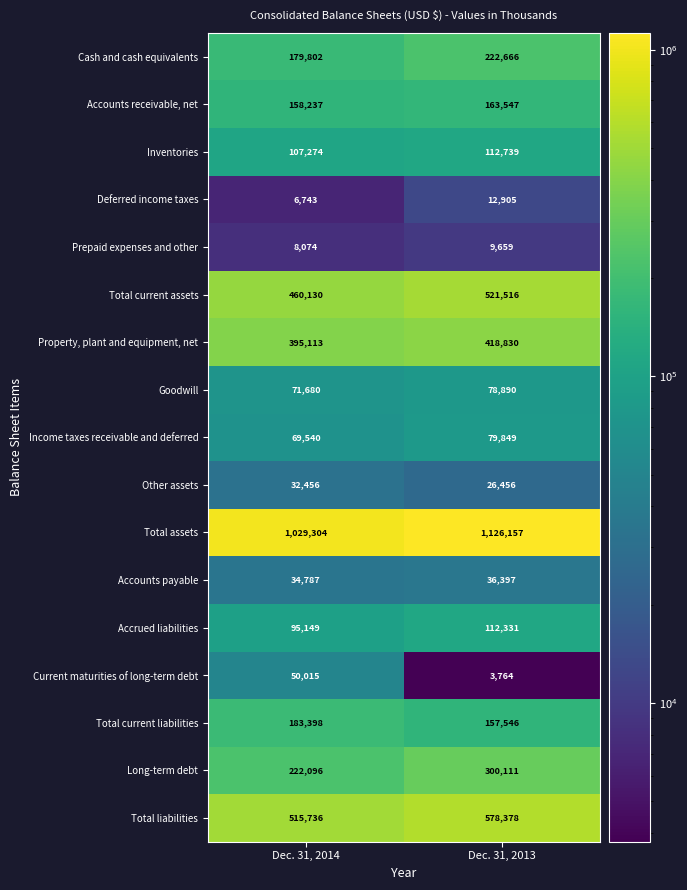

What is the total value across all series at Dec. 31, 2014?

3619534